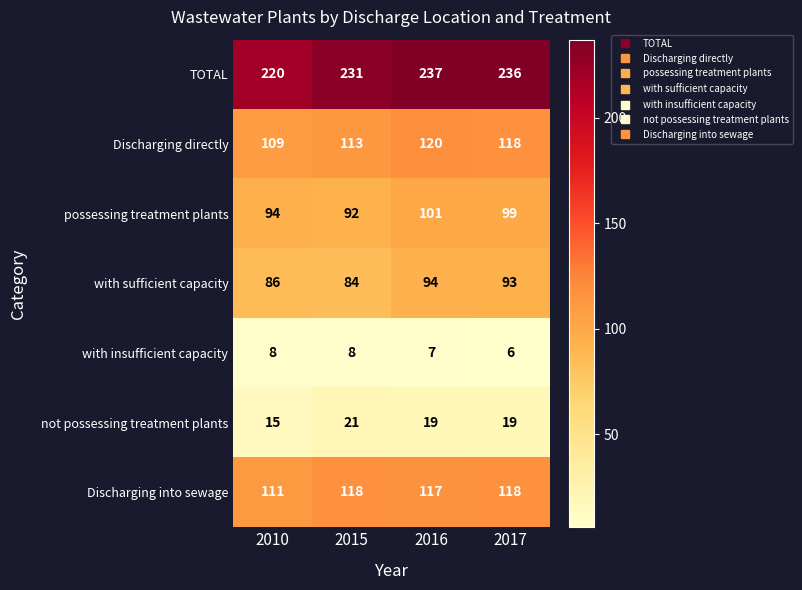

Rank the series by their maximum value, from highest to lowest.

TOTAL, Discharging directly, Discharging into sewage, possessing treatment plants, with sufficient capacity, not possessing treatment plants, with insufficient capacity